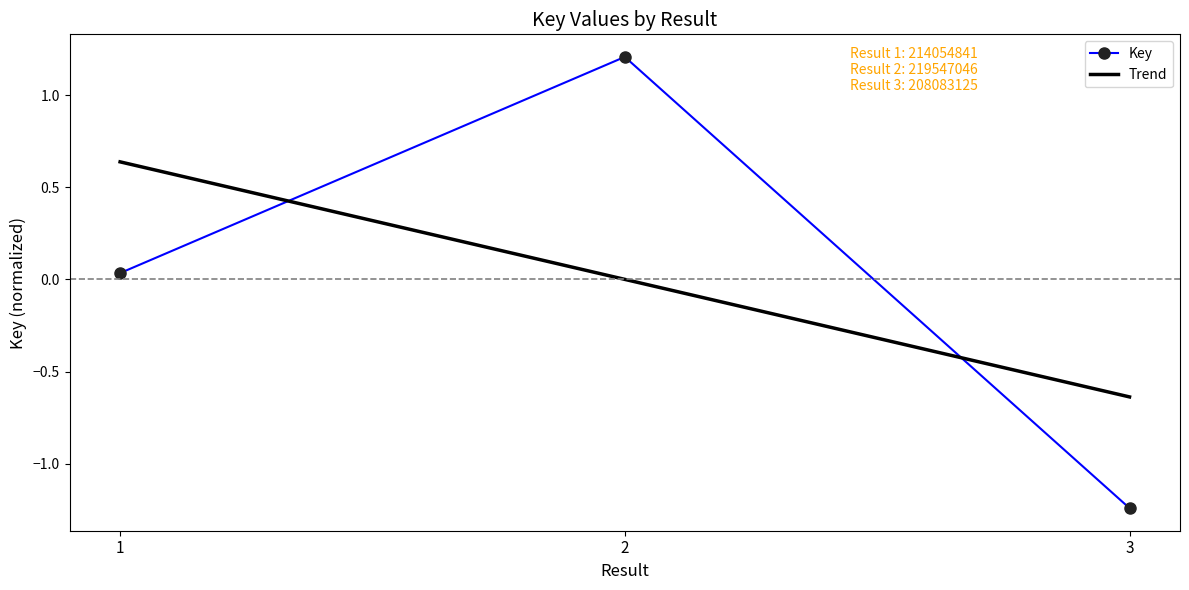

The value of Key at 2 is 1.2. True or false?

True